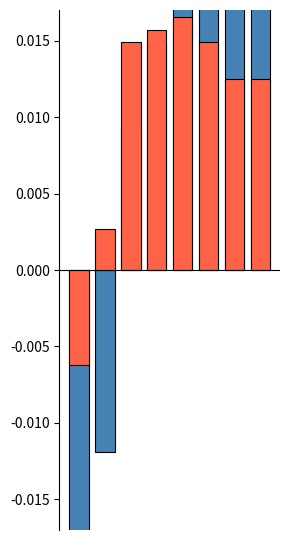

Which series has the widest spread of values?

Temperatura norm.